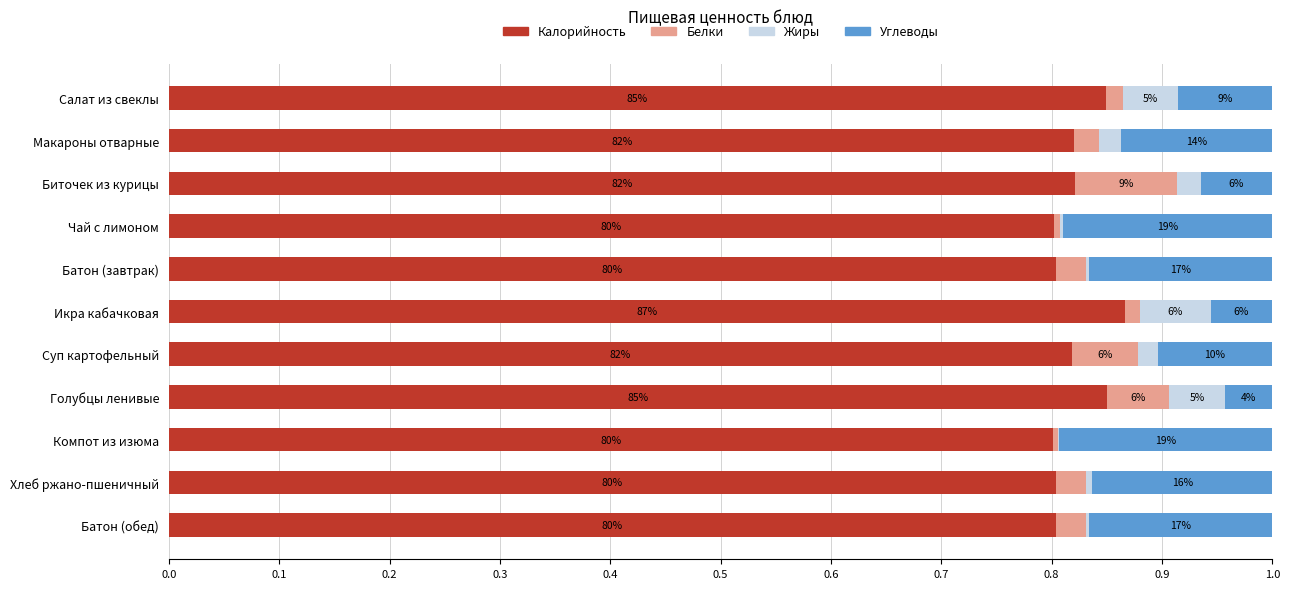

What is the average value of the Углеводы series?

0.1